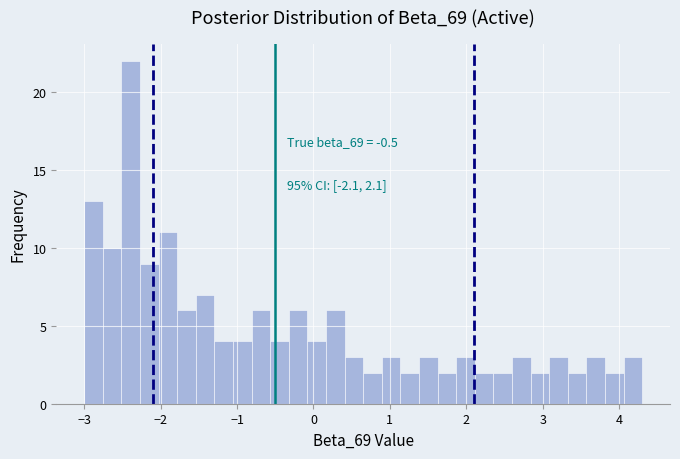

Read against the x-axis, roughly where is the centre of the tallest bar?

-2.4